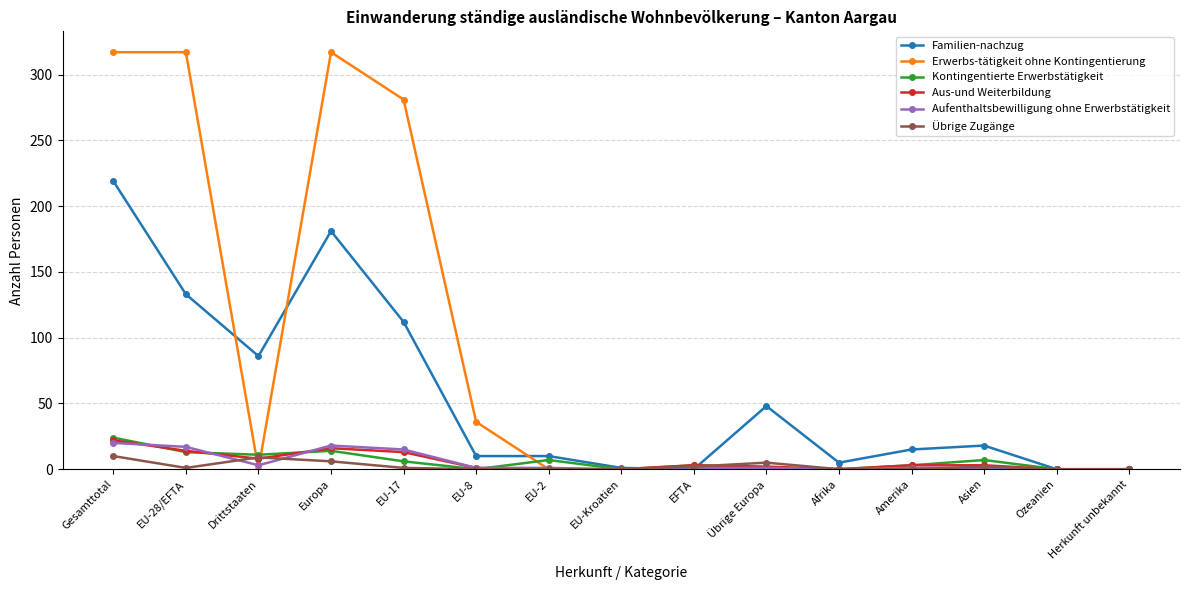

Is the value of Übrige Zugänge at Übrige Europa greater than the value of Erwerbs-tätigkeit ohne Kontingentierung at EU-17?

No